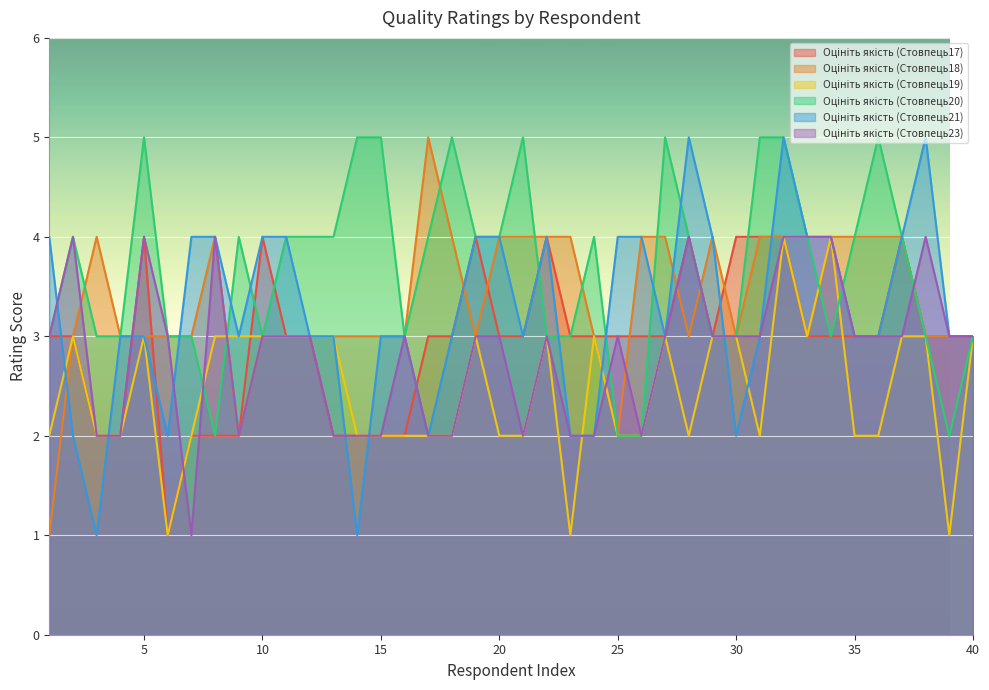

What is the sum of the Оцініть якість (Стовпець20) values at 32 and 39?

7